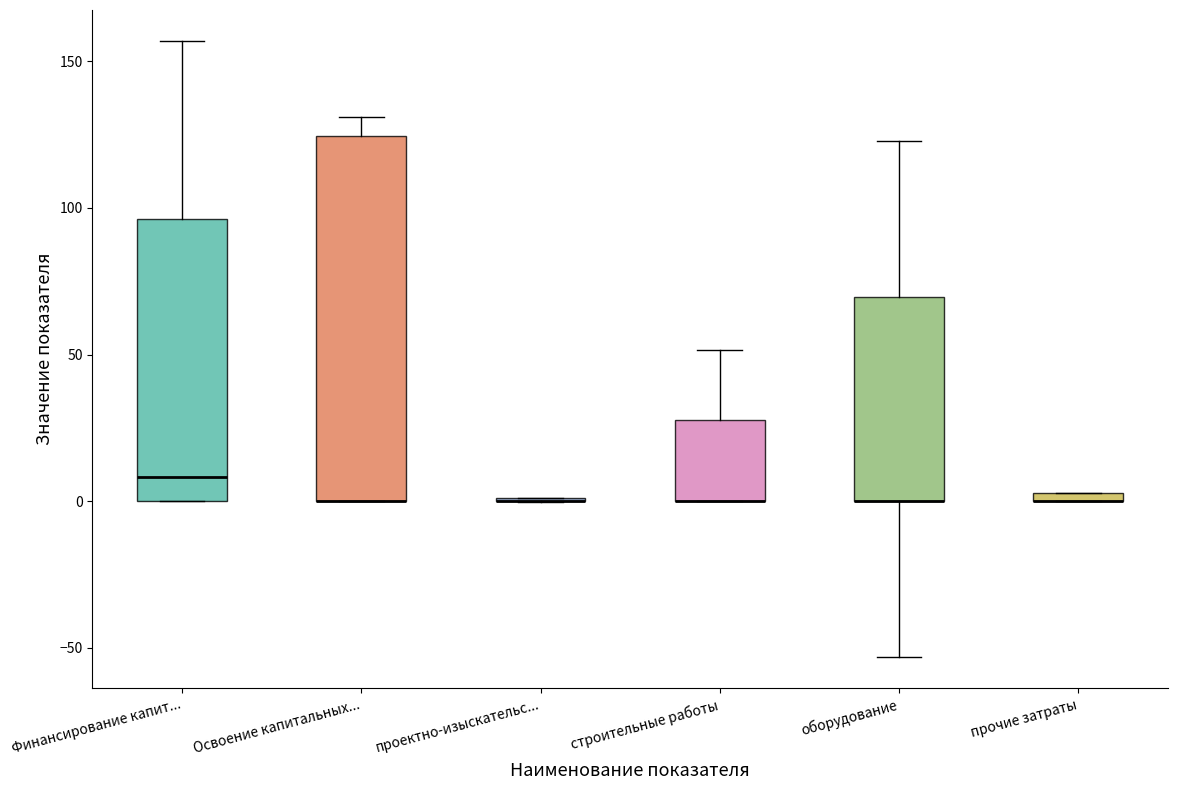

Where is the lower edge of the box for Освоение капитальных... on the y-axis? The values are not printed on the chart, so give them approximately, as read against the axis.

0